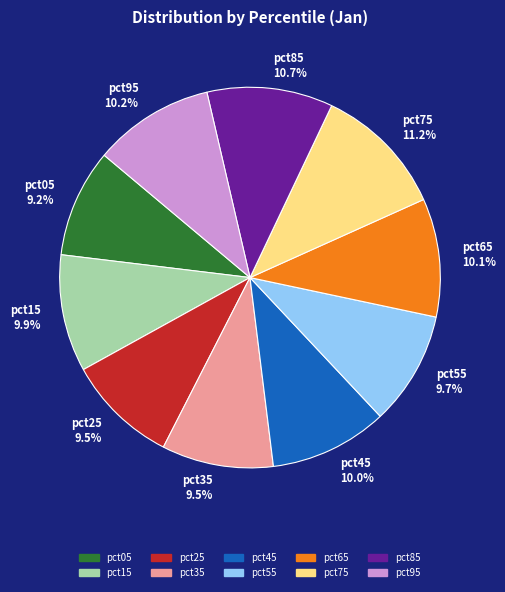

What percentage is the pct95 slice, to the nearest percent?

10%